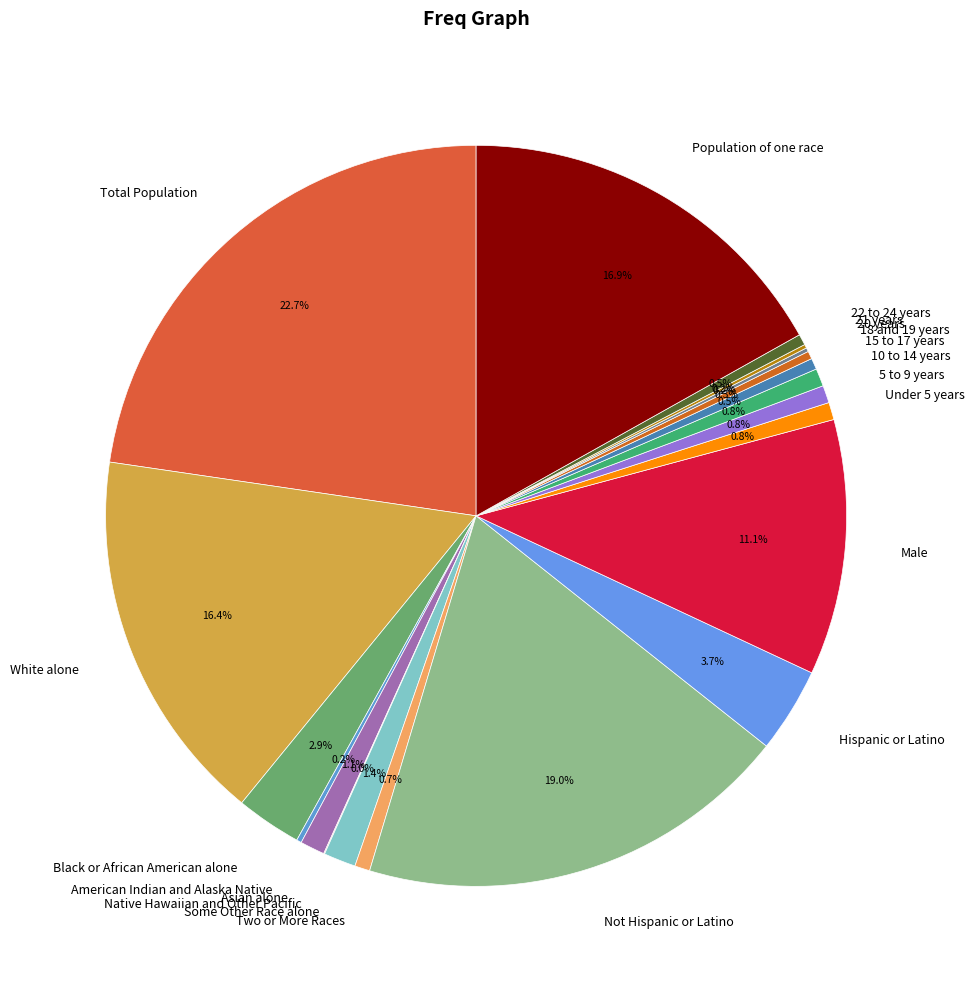

Which category has the biggest portion of the pie?

Total Population